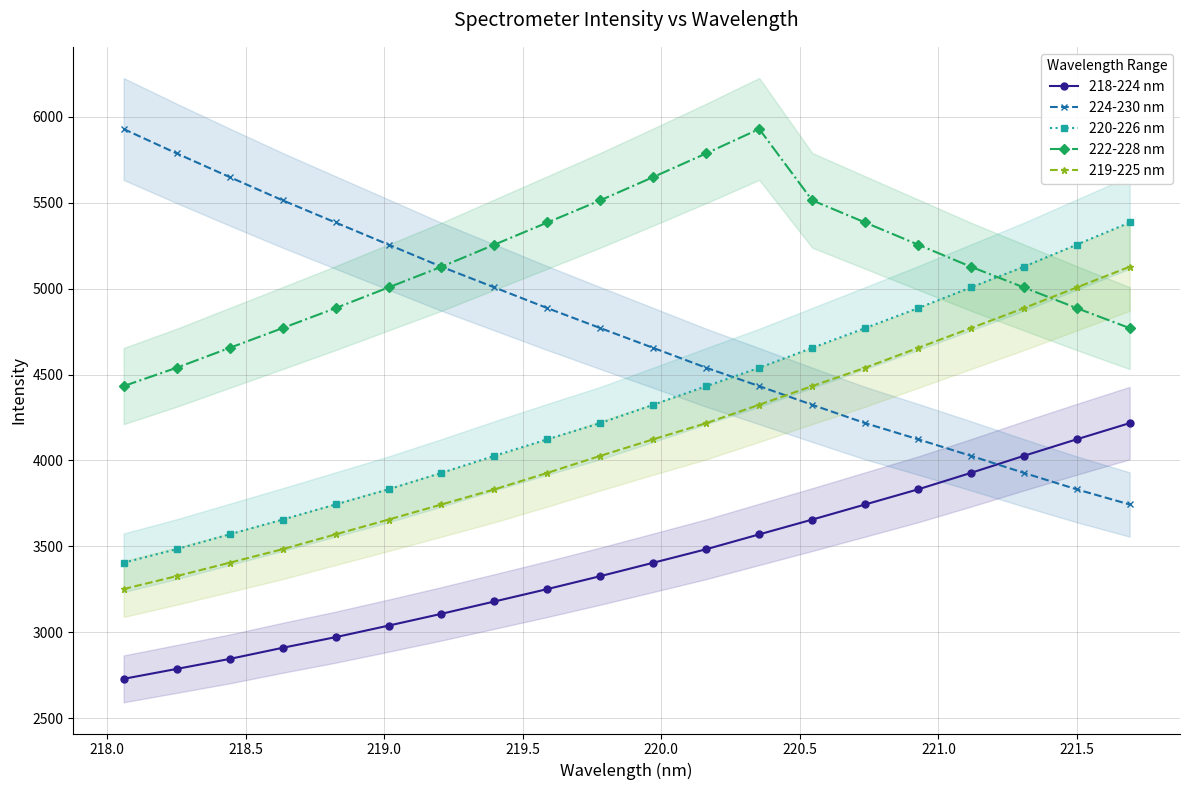

True or false: 220-226 nm and 218-224 nm intersect in this chart.

False